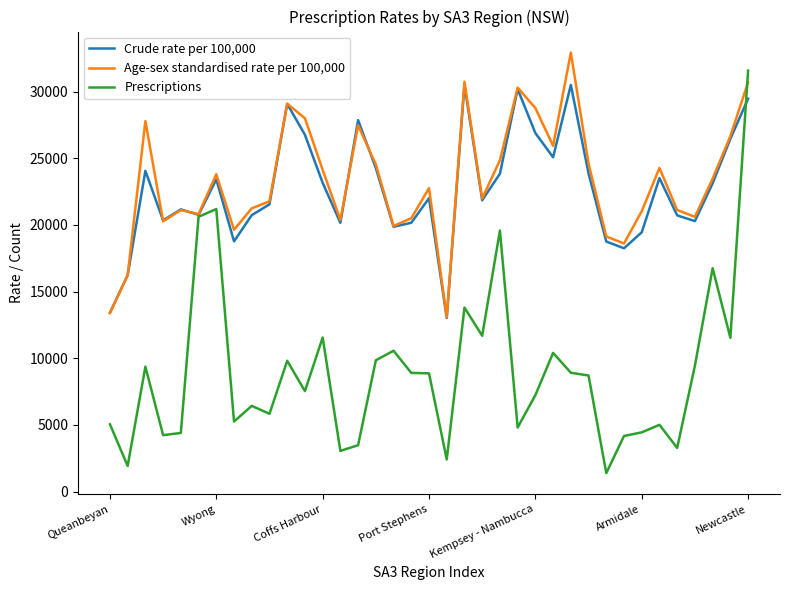

What is the maximum value for Crude rate per 100,000?

30499